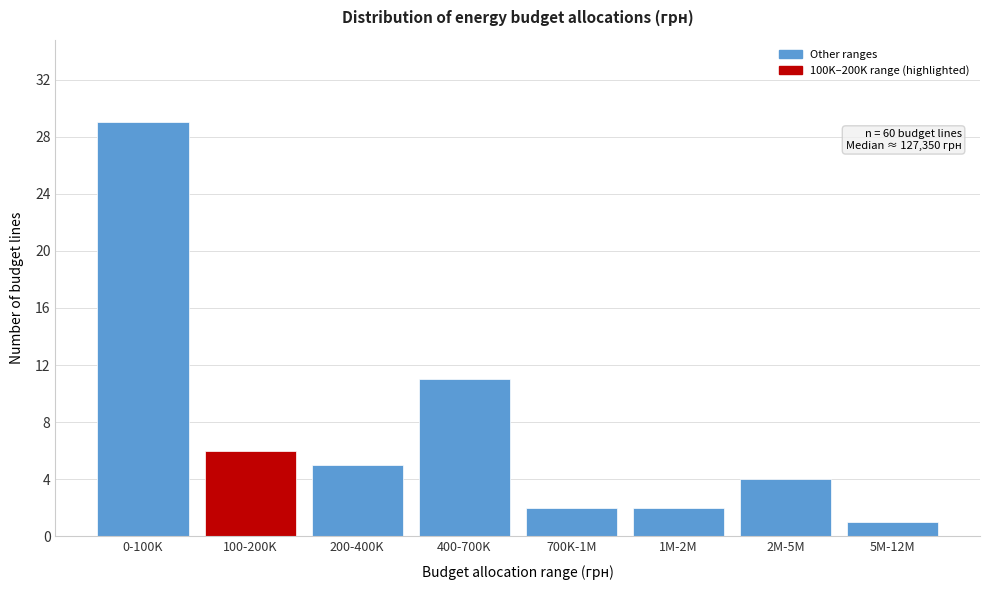

Reading left to right, transcribe all the data shown in this chart.

29	6	5	11	2	2	4	1